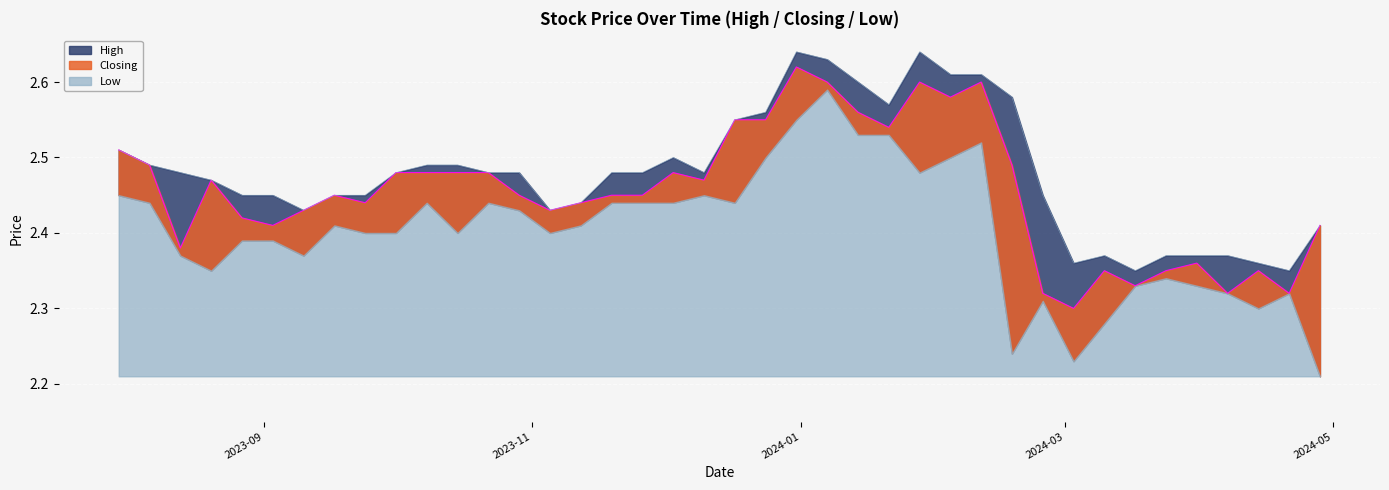

True or false: High and Closing intersect in this chart.

False